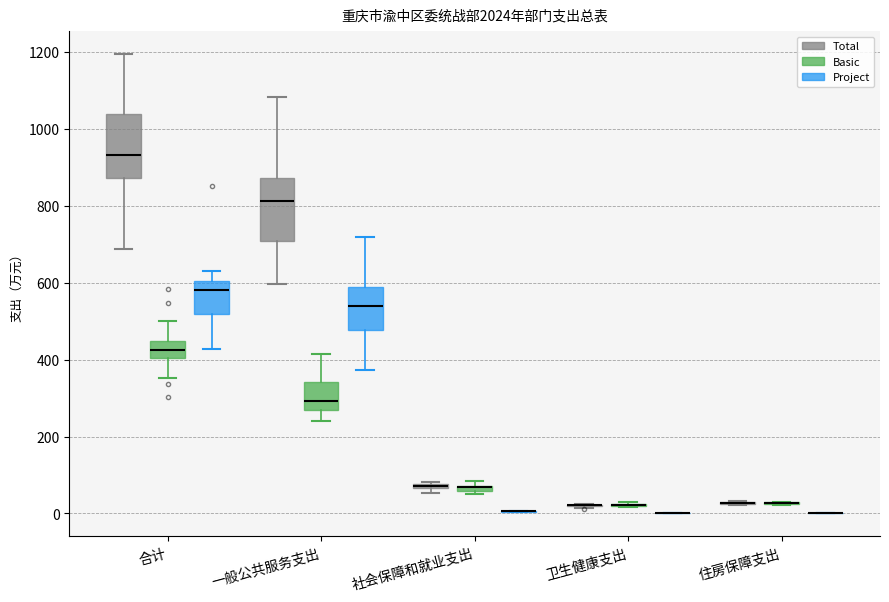

Where does the upper whisker of the box for 合计 (Basic) end on the y-axis? The values are not printed on the chart, so give them approximately, as read against the axis.

500